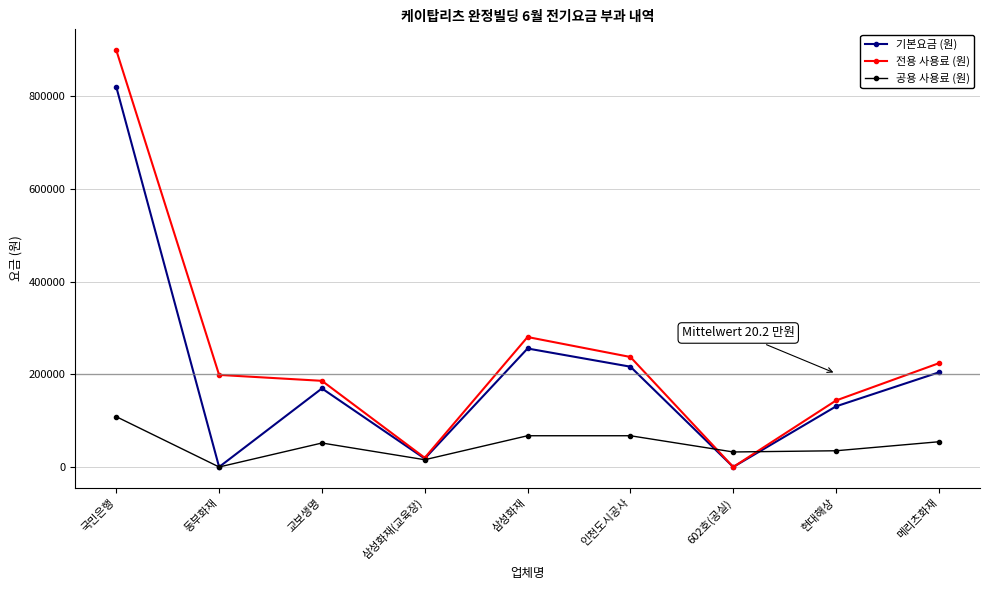

Which label corresponds to the largest value in the chart?

국민은행